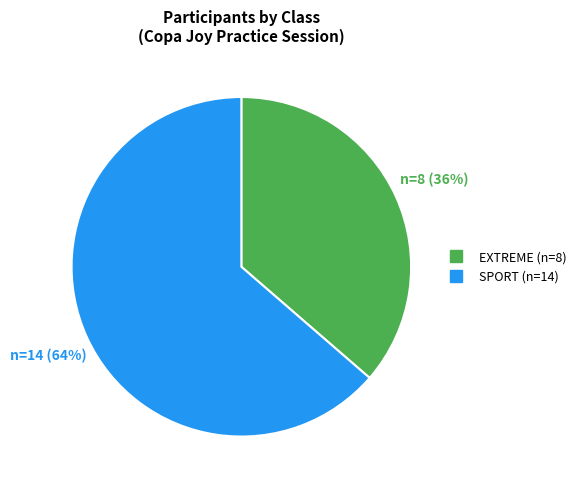

Is the sum of EXTREME and SPORT greater than half?

Yes